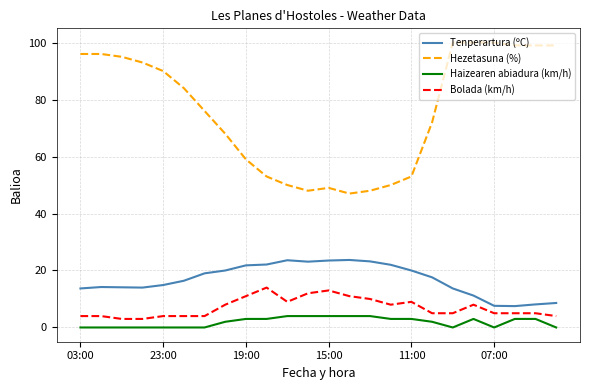

Rank the series by their maximum value, from lowest to highest.

Haizearen abiadura (km/h), Bolada (km/h), Tenperartura (ºC), Hezetasuna (%)